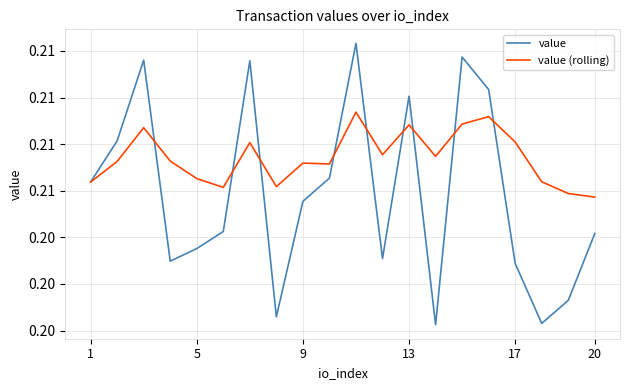

Is this an area chart (filled region under the line)?

No